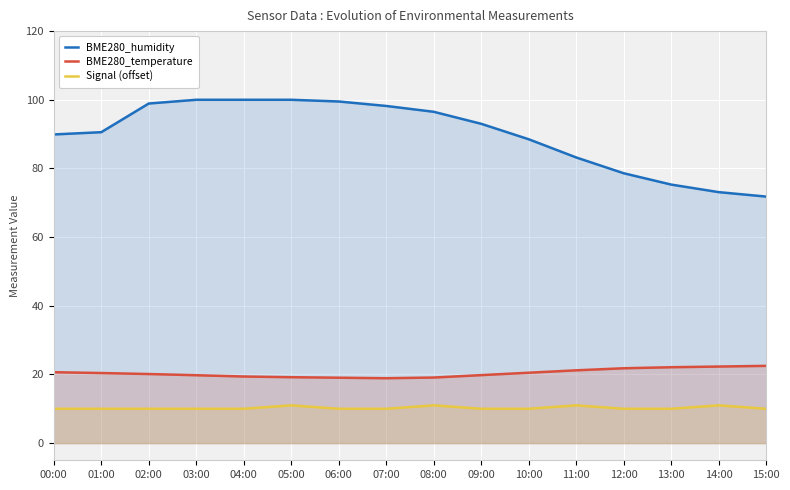

What is the spread (max minus min) of values at 02:00?

88.9